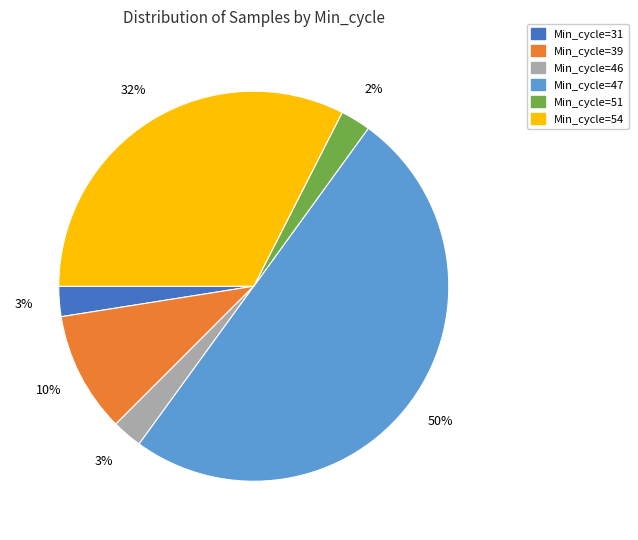

How many segments does this pie chart have?

6